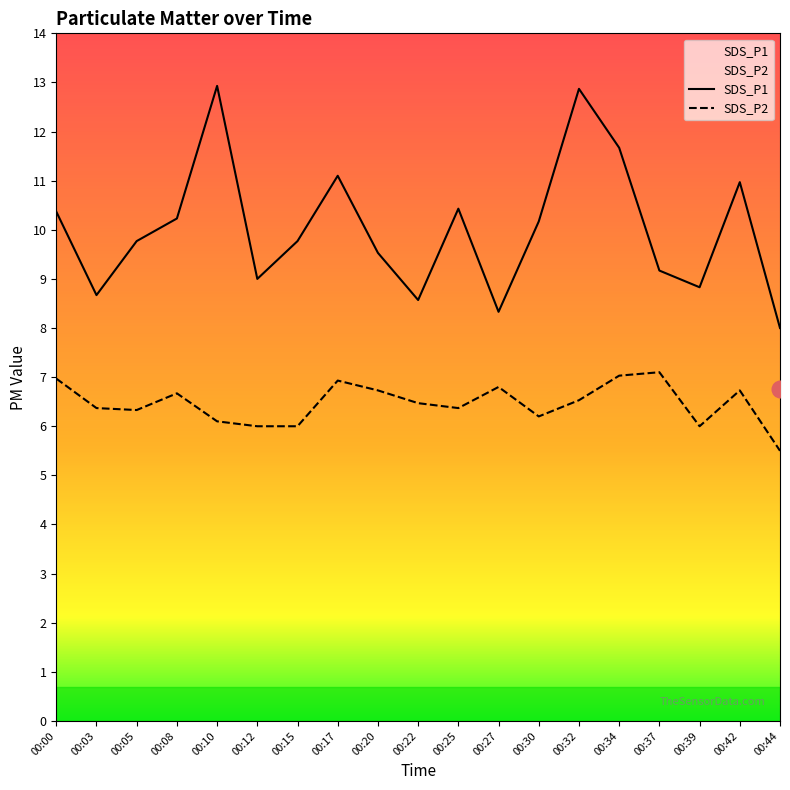

True or false: SDS_P2 has a value of 11.8 at 00:27.

False